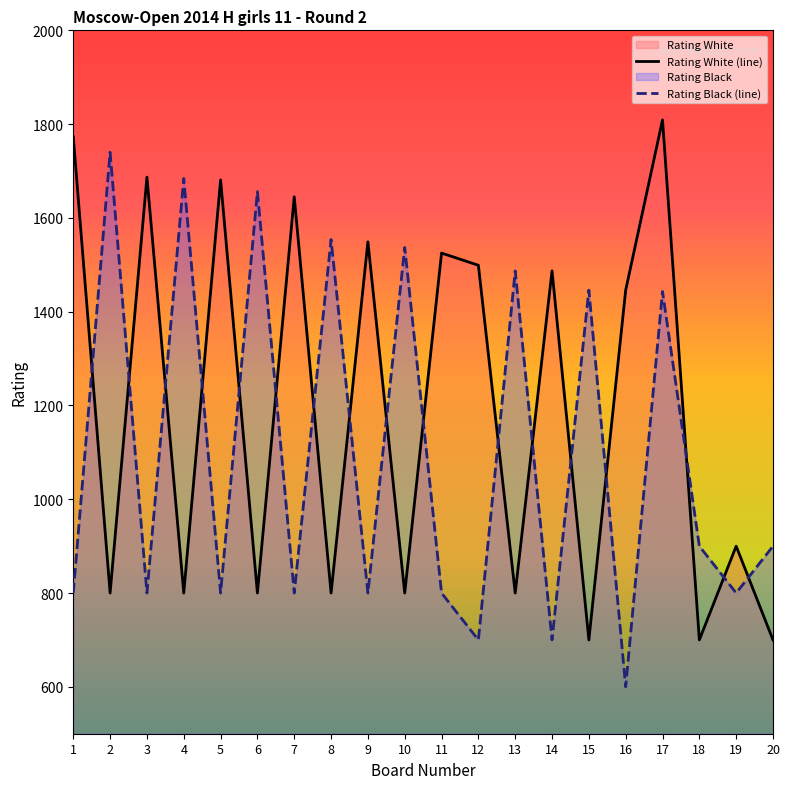

What is the spread (max minus min) of values at 5?

881